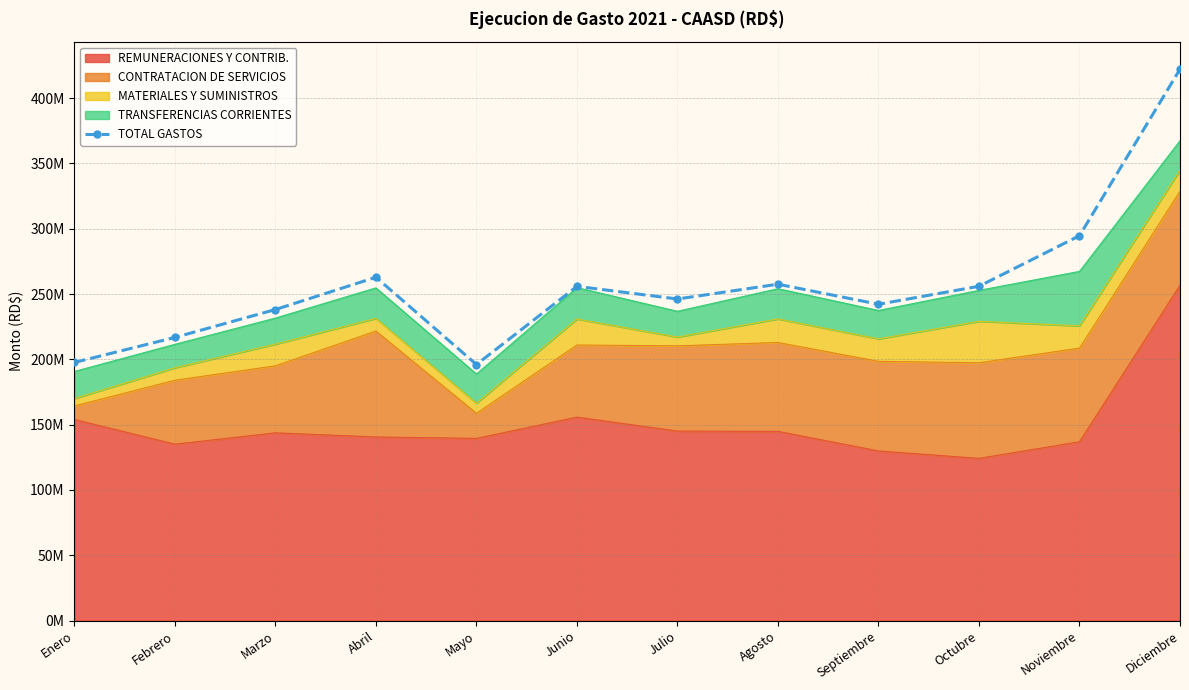

List the labels in order of value, smallest first.

Mayo, Enero, Febrero, Marzo, Septiembre, Julio, Junio, Octubre, Agosto, Abril, Noviembre, Diciembre